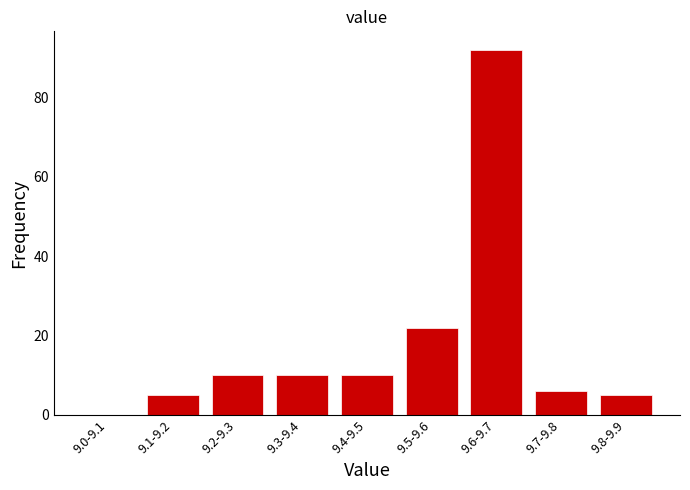

Reading right to left, transcribe all the data shown in this chart.

9.8-9.9=5	9.7-9.8=6	9.6-9.7=92	9.5-9.6=22	9.4-9.5=10	9.3-9.4=10	9.2-9.3=10	9.1-9.2=5	9.0-9.1=0